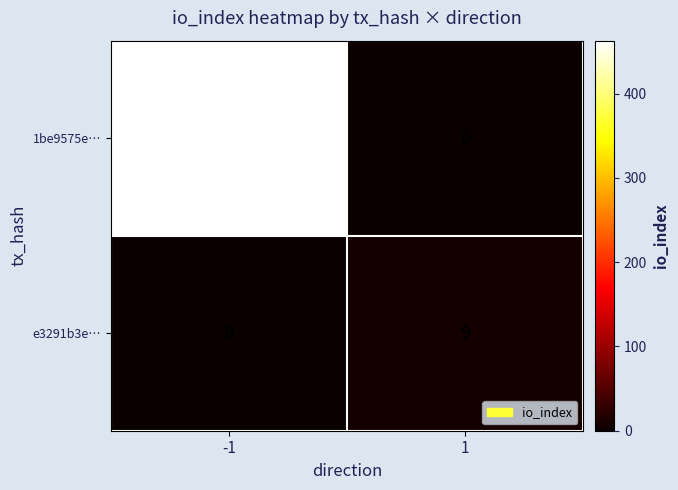

What is the difference between the highest and lowest values at -1?

463